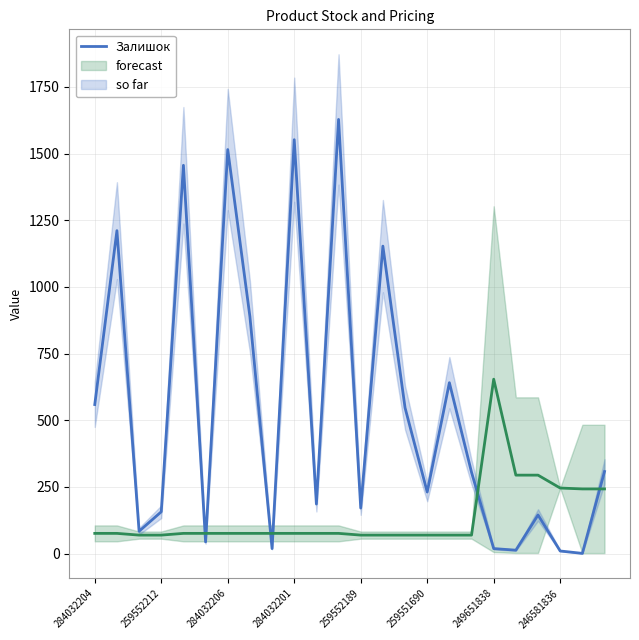

Reading left to right, extract all data points from this chart.

559	1211	84	157	1456	44	1515	889	19	1552	186	1628	171	1153	547	231	641	305	19	13	145	10	1	308